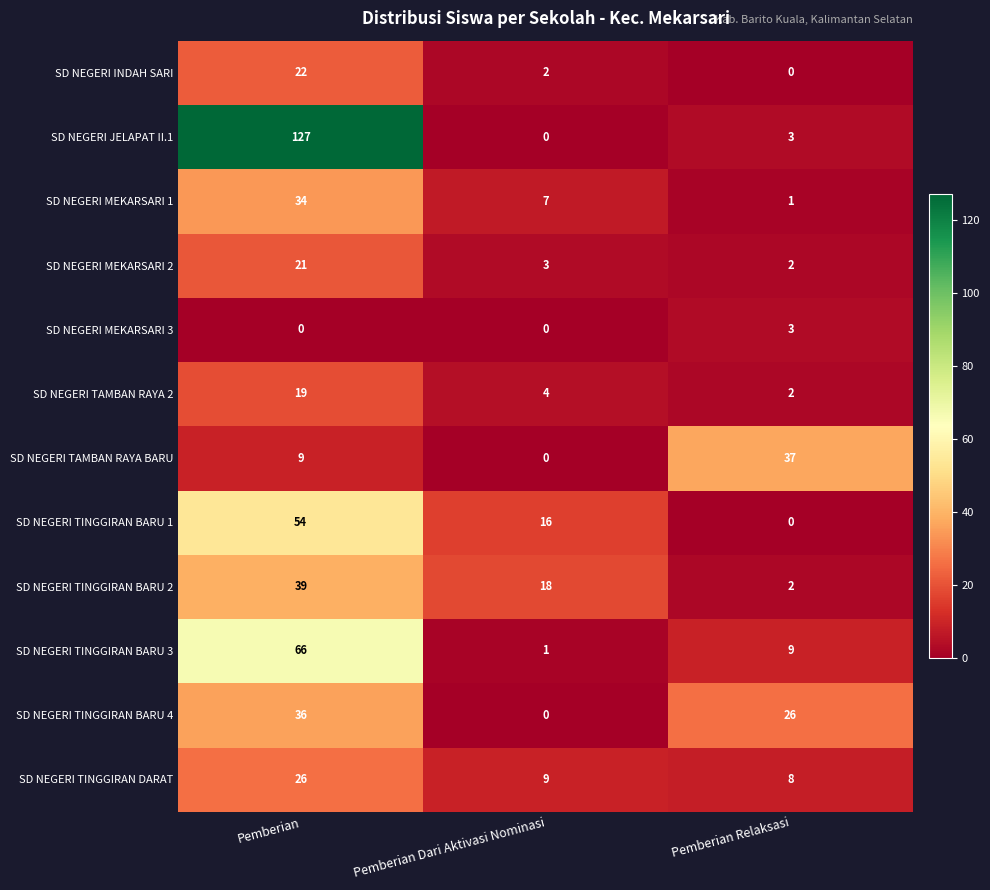

Rank the categories by SD NEGERI TINGGIRAN BARU 3 value from lowest to highest.

Pemberian Dari Aktivasi Nominasi, Pemberian Relaksasi, Pemberian